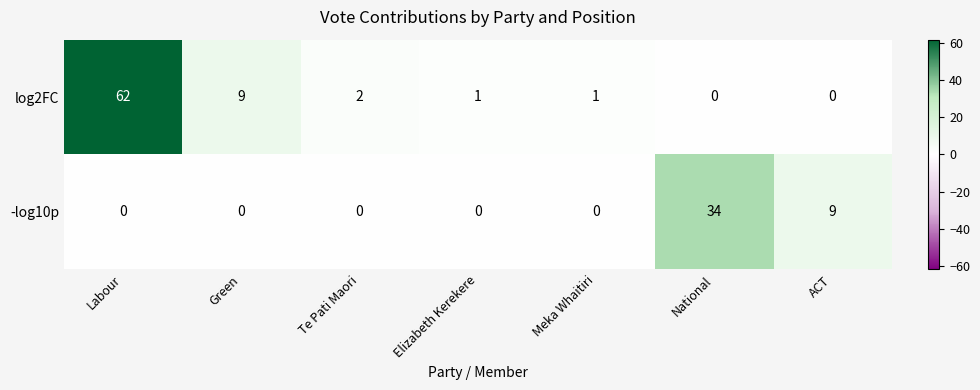

What is the sum of all log2FC values?

75